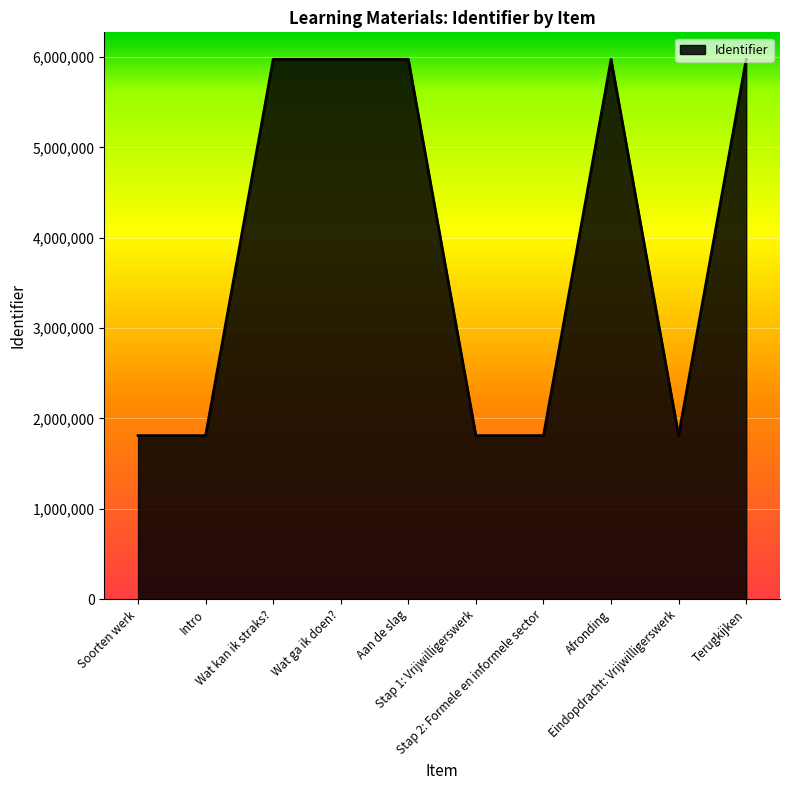

What is the difference between the maximum and minimum values?

4164889